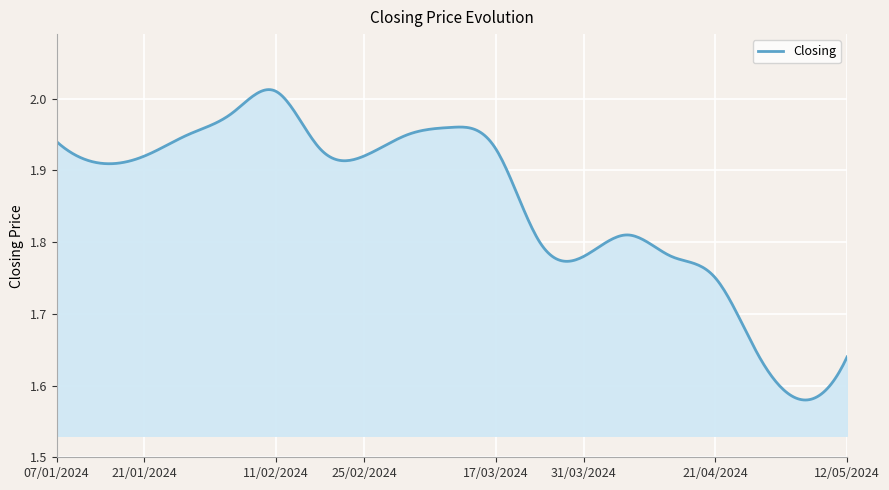

What is the difference between the maximum and minimum values?

0.4